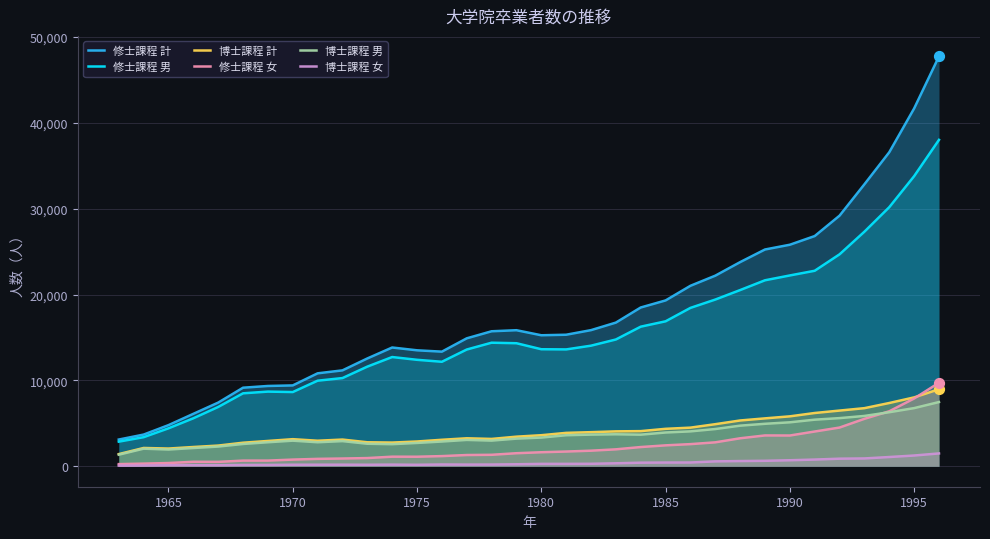

Which series has the largest total across all categories?

修士課程 計